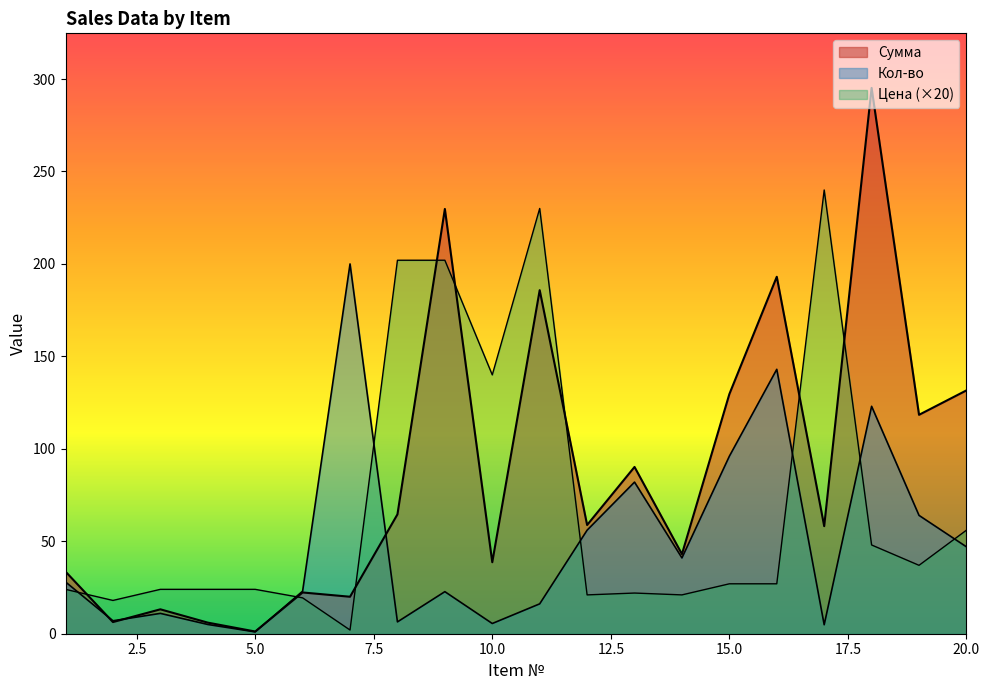

Reading left to right, extract all data points from this chart.

Сумма: 1=33.6	2=6.3	3=13.2	4=6.0	5=1.2	6=22.3	7=20.0	8=64.6	9=229.7	10=38.7	11=185.8	12=58.8	13=90.2	14=43.0	15=129.6	16=193.1	17=58.2	18=295.2	19=118.4	20=131.6
Кол-во: 1=28.0	2=7.0	3=11.0	4=5.0	5=1.0	6=23.0	7=200.0	8=6.4	9=22.7	10=5.5	11=16.2	12=56.0	13=82.0	14=41.0	15=96.0	16=143.0	17=4.8	18=123.0	19=64.0	20=47.0
Цена: 1=24.0	2=18.0	3=24.0	4=24.0	5=24.0	6=19.4	7=2.0	8=202.0	9=202.0	10=140.0	11=230.0	12=21.0	13=22.0	14=21.0	15=27.0	16=27.0	17=240.0	18=48.0	19=37.0	20=56.0